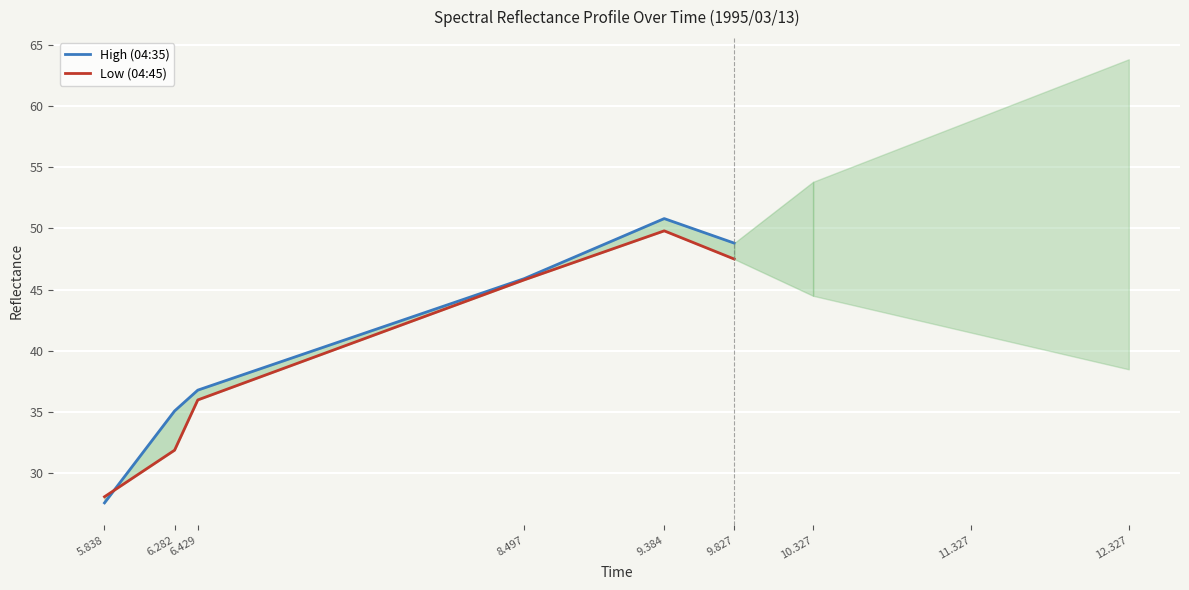

Reading left to right, transcribe all the data shown in this chart.

High (04:35): 5.838=27.6	6.282=35.1	6.429=36.8	8.497=45.9	9.384=50.8	9.827=48.8
Low (04:45): 5.838=28.1	6.282=31.9	6.429=36.0	8.497=45.8	9.384=49.8	9.827=47.5